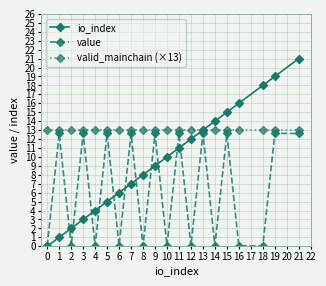

Count the number of data series in this chart.

3